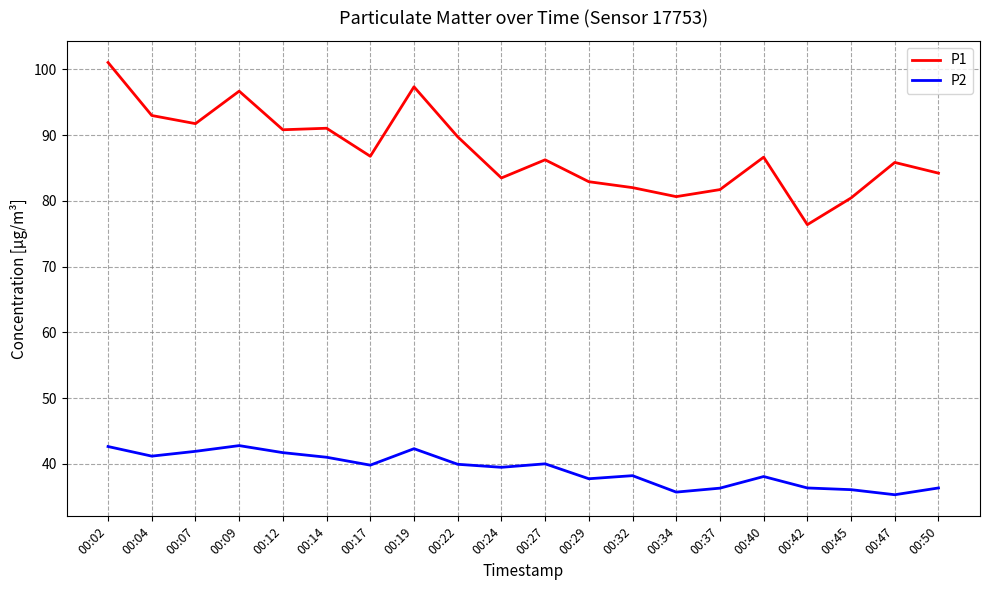

The value of P2 at 00:47 is 47.3. True or false?

False